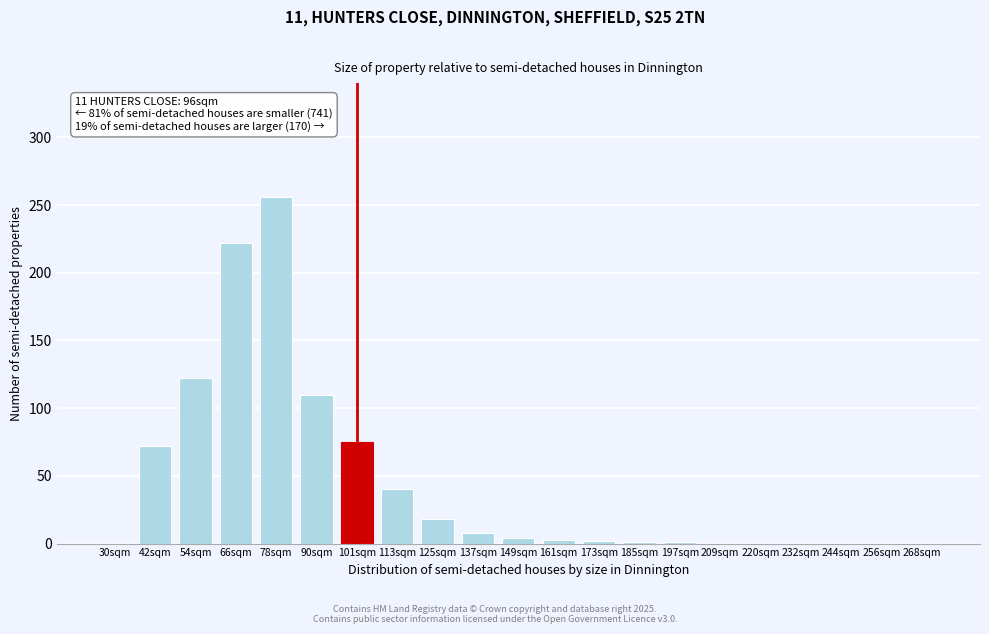

Between 101sqm and 90sqm, which is larger?

90sqm